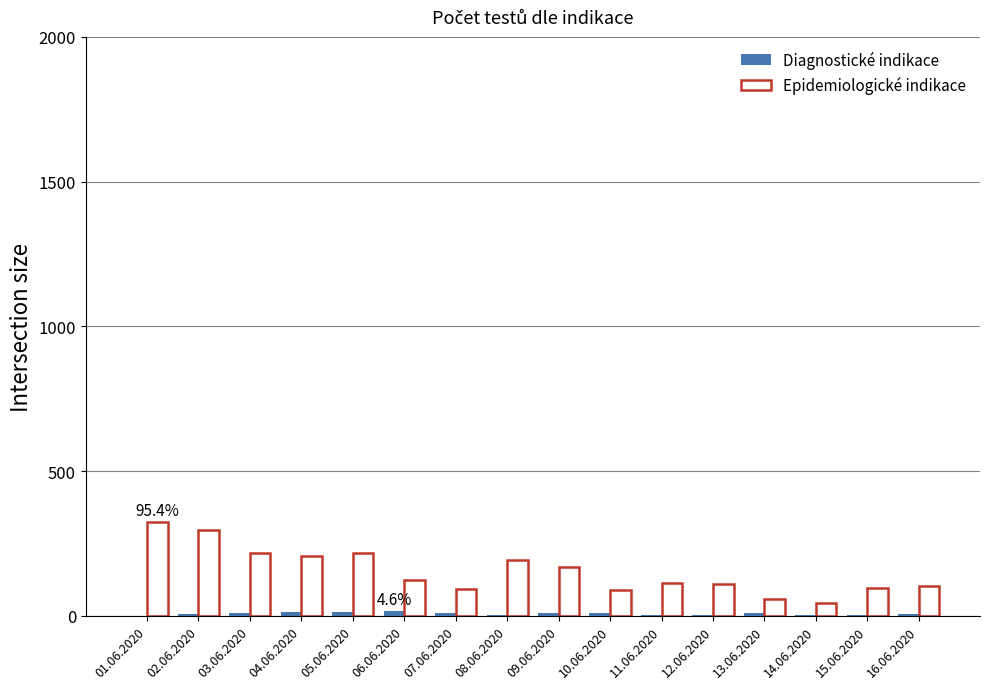

How many series are shown in this chart?

2